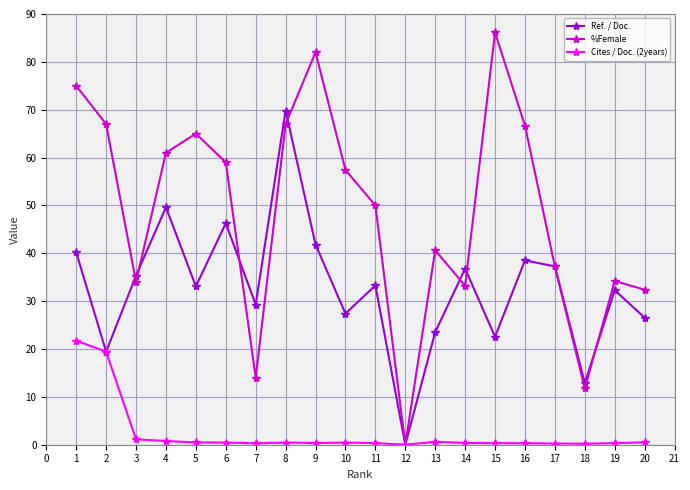

At which label does %Female reach its peak?

15